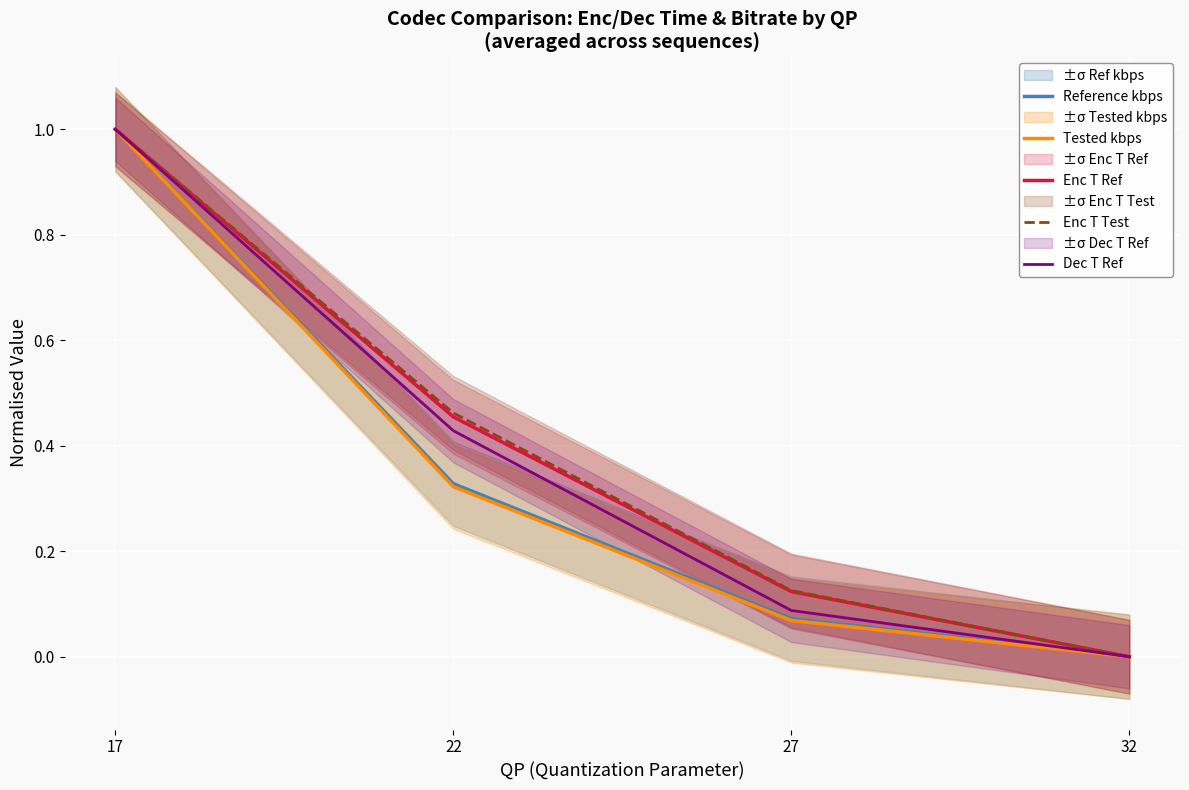

What are all the series names shown in the legend?

Reference kbps, Tested kbps, Enc T Ref, Enc T Test, Dec T Ref